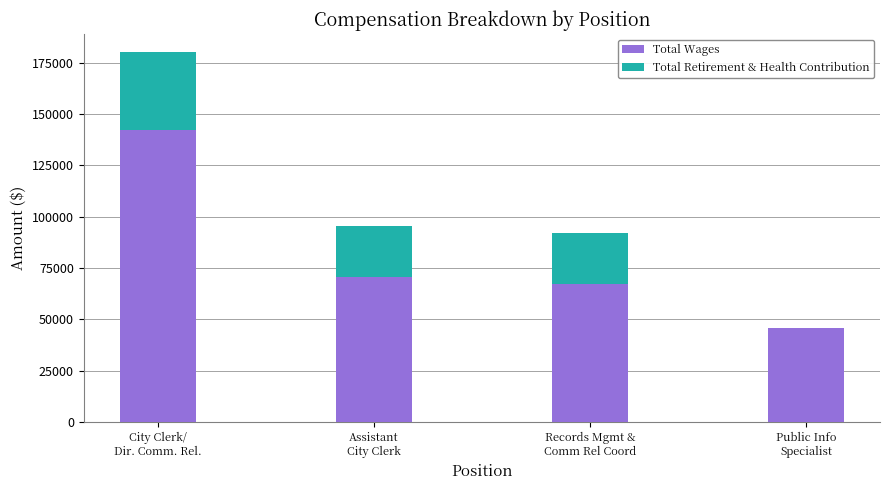

What are all the series names shown in the legend?

Total Wages, Total Retirement & Health Contribution